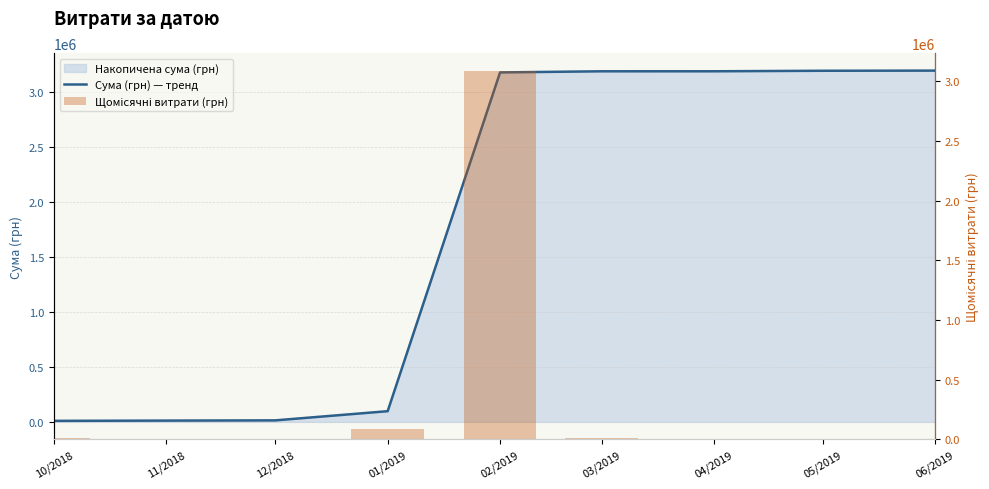

At which category does the chart reach its peak across all series?

06/2019